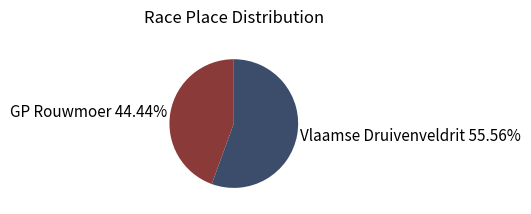

Does any single category account for the majority?

Yes